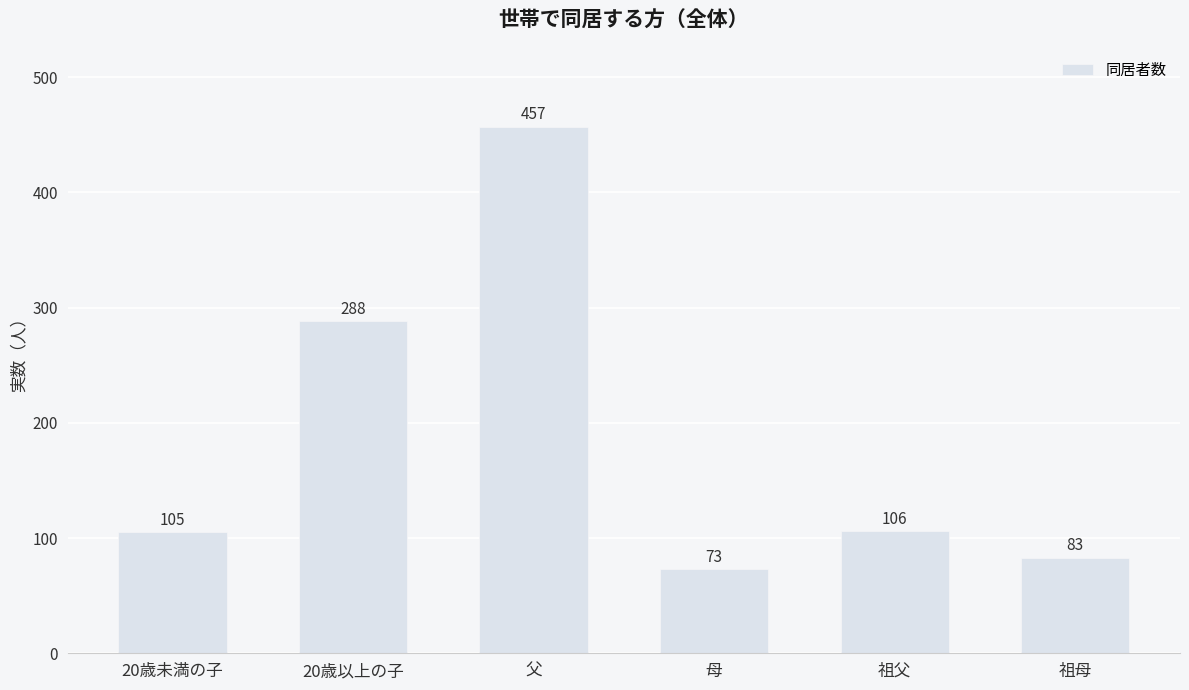

Between 20歳以上の子 and 父, which is larger?

父